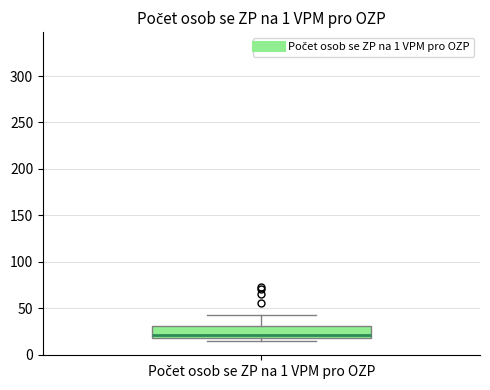

Transcribe this box plot: give where the median line is, the range the box spans, and where the two whiskers end, as read against the y-axis. The values are not printed on the chart, so give them approximately, as read against the axis.

median 20 (just above the box's lower edge), box 20 to 30, whiskers 15 to 45